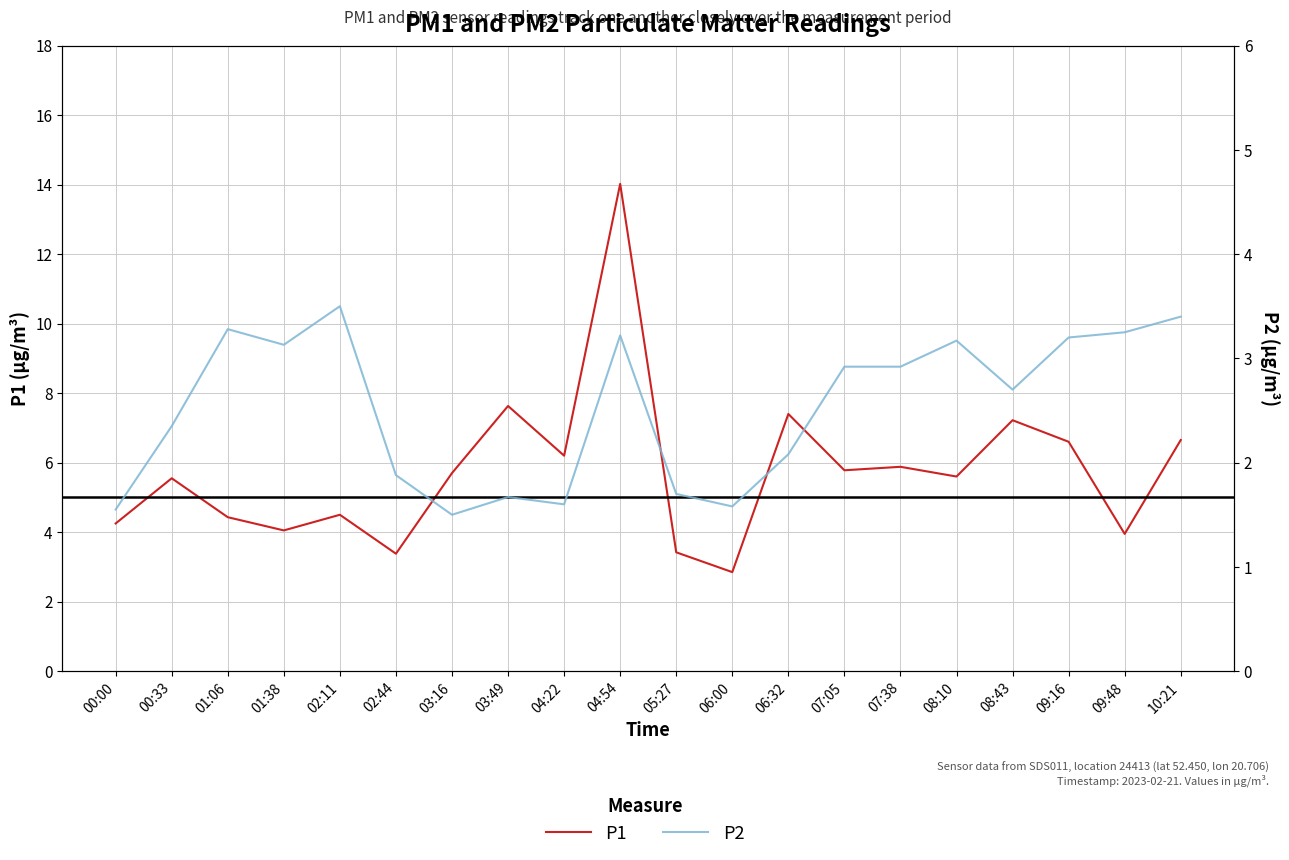

What is the smallest value displayed?

1.5